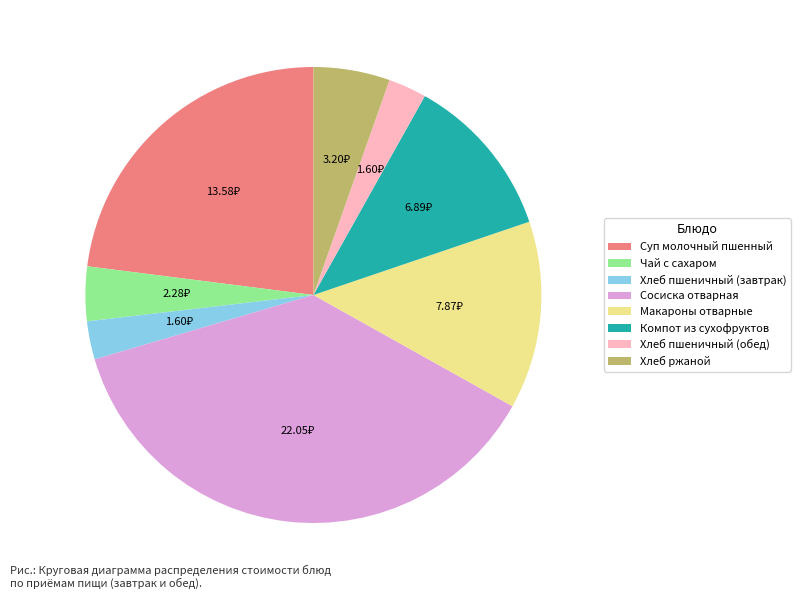

Is Хлеб пшеничный (обед) the majority of the pie?

No